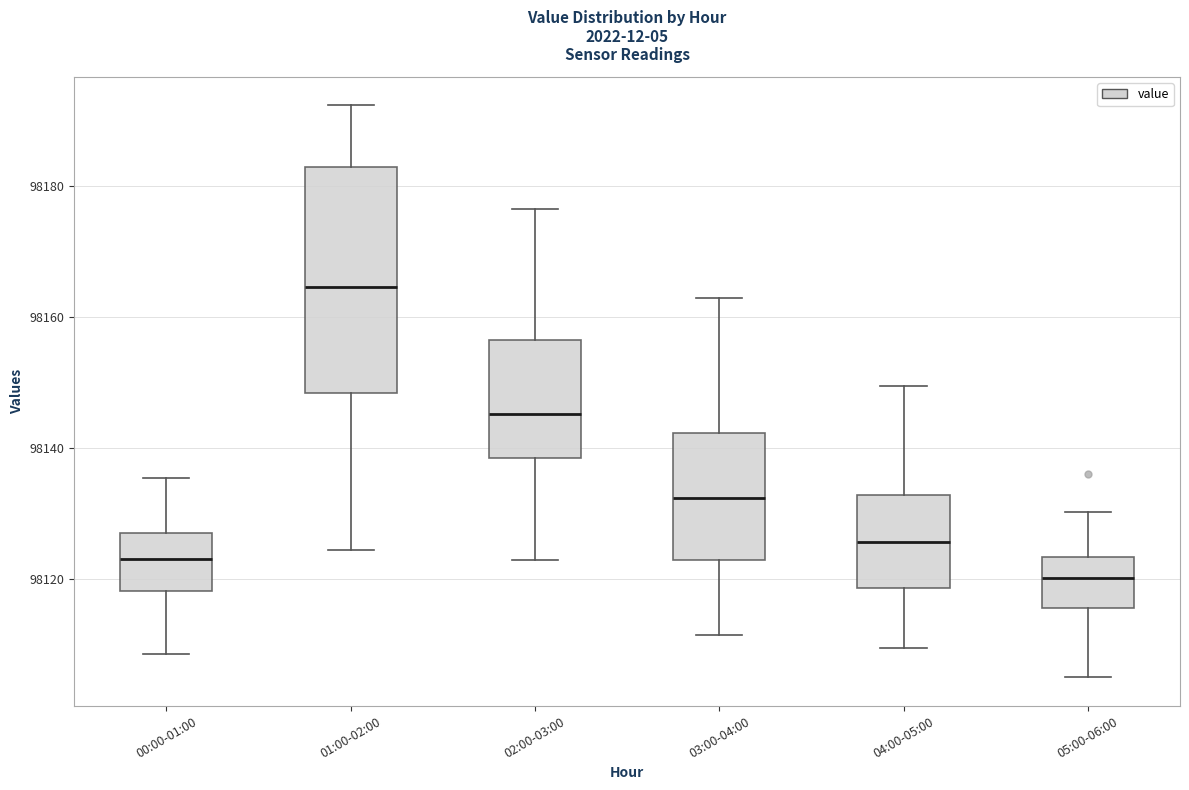

Reading left to right, read every box against the y-axis: the position of its median line, the range the box covers, and the ends of its whiskers. The values are not printed on the chart, so give them approximately, as read against the axis.

00:00-01:00: median 98124, box 98118 to 98128, whiskers 98108 to 98136
01:00-02:00: median 98164, box 98148 to 98184, whiskers 98124 to 98192
02:00-03:00: median 98146, box 98138 to 98156, whiskers 98124 to 98176
03:00-04:00: median 98132, box 98122 to 98142, whiskers 98112 to 98164
04:00-05:00: median 98126, box 98118 to 98132, whiskers 98110 to 98150
05:00-06:00: median 98120, box 98116 to 98124, whiskers 98106 to 98130